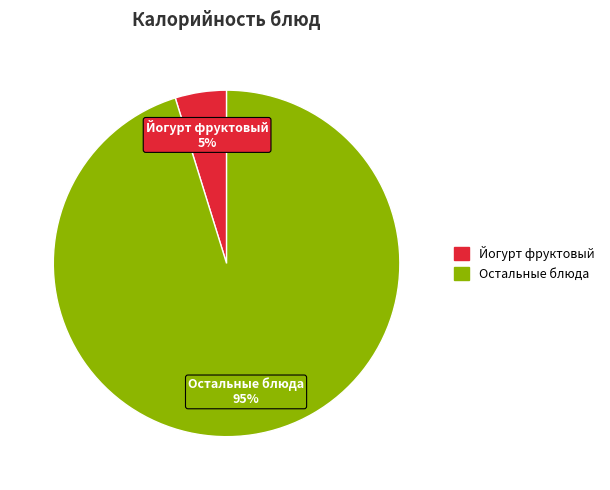

To the nearest percent, what is the average slice percentage?

50%